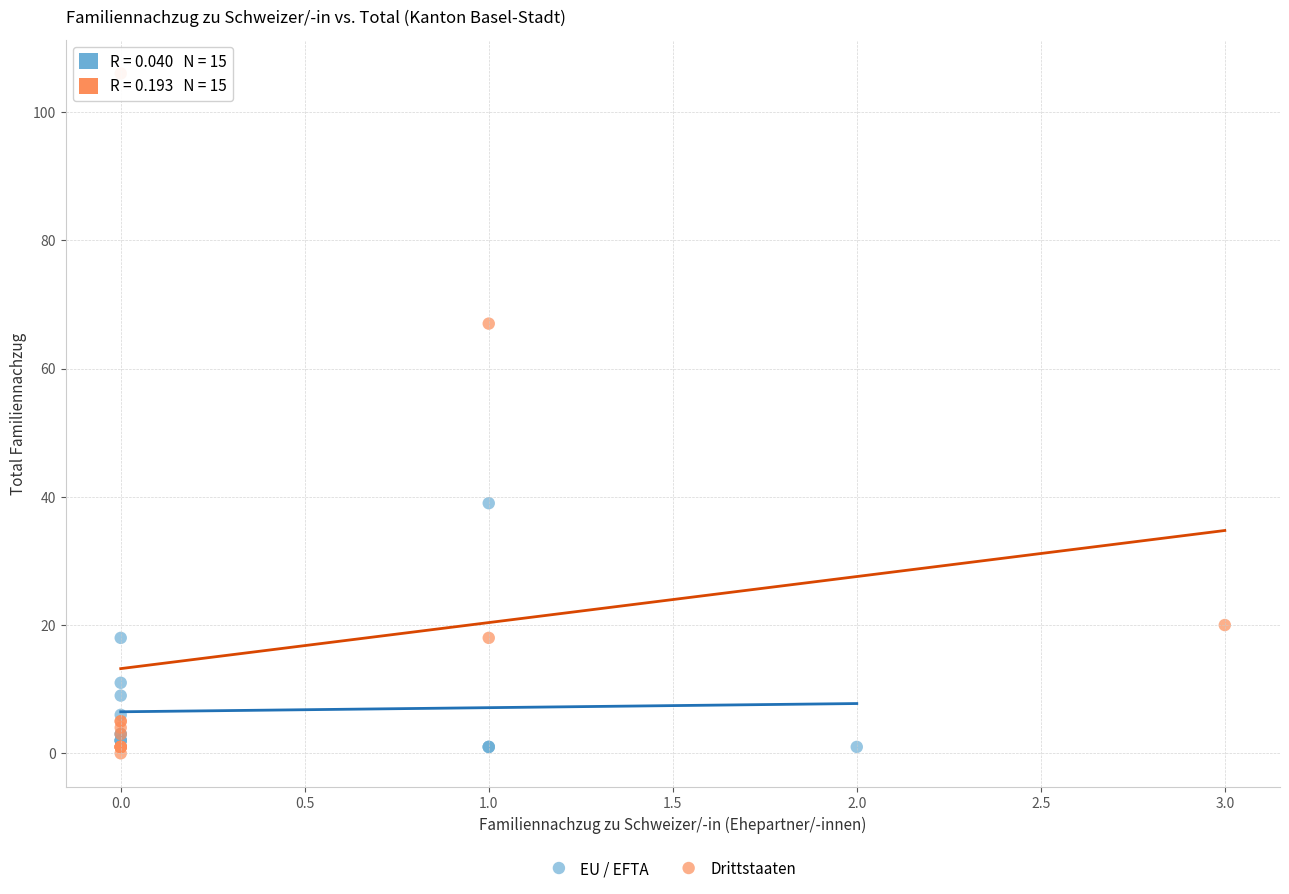

Which series has the largest Y range (max minus min)?

Drittstaaten